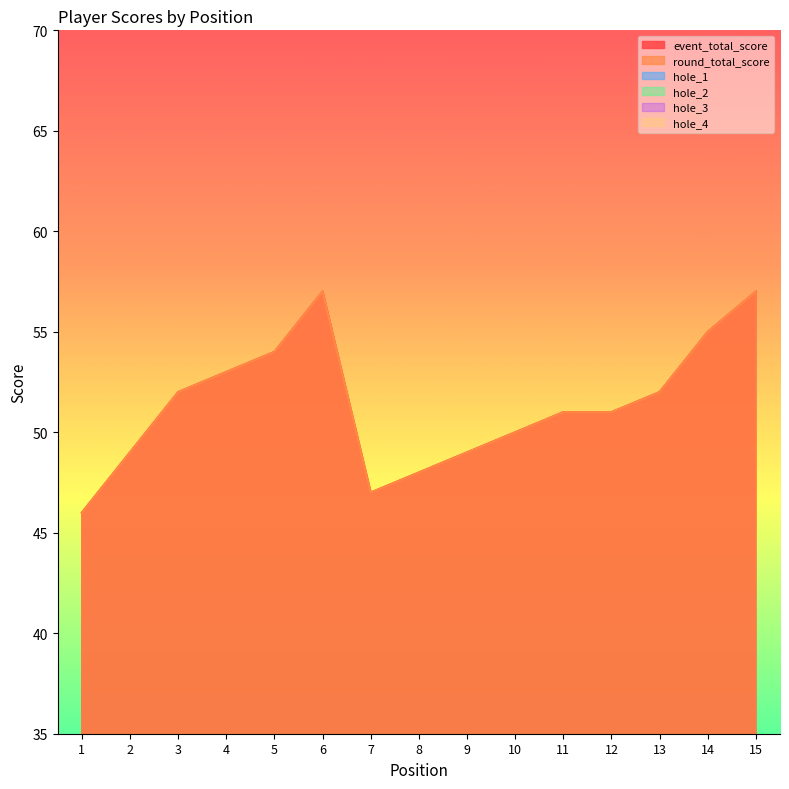

What is the sum of all hole_3 values?

49